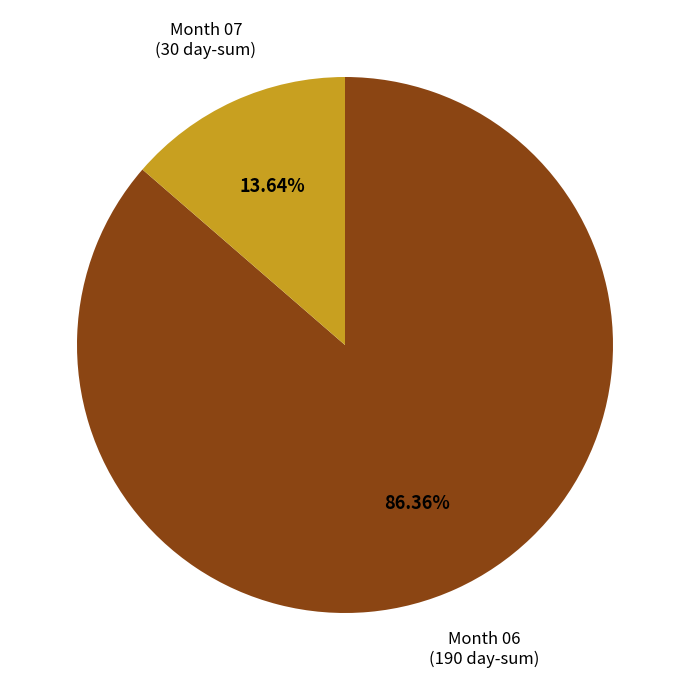

Which category accounts for the majority?

Month 06